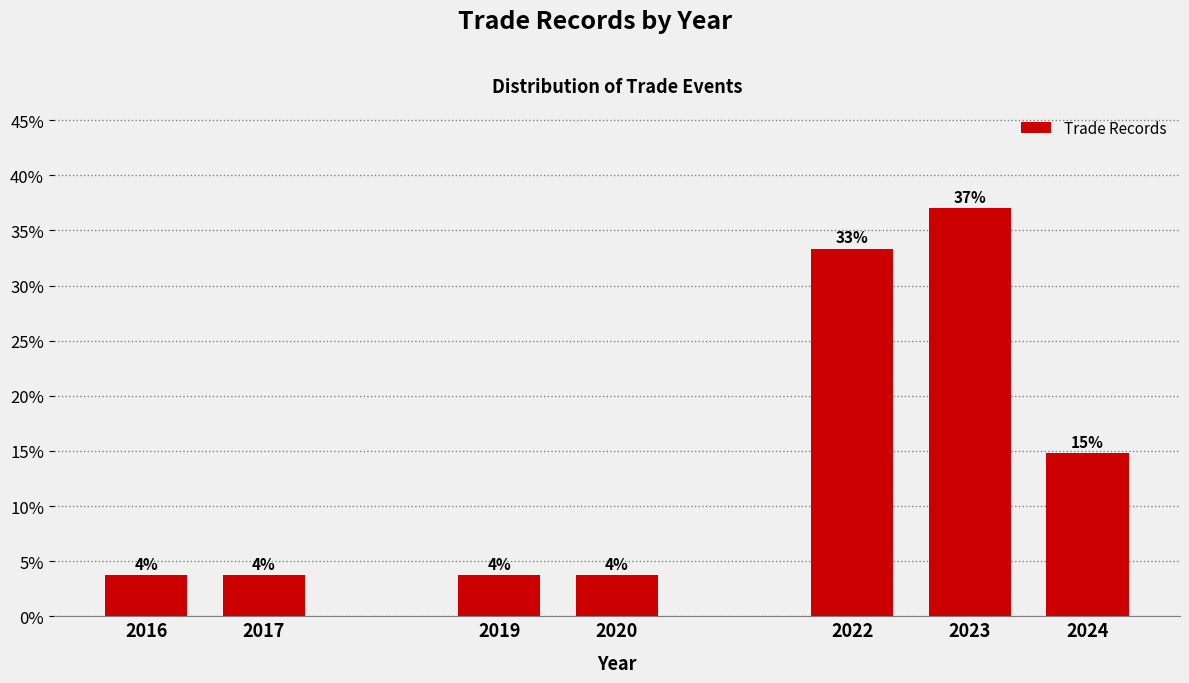

How many bars are there in total?

7